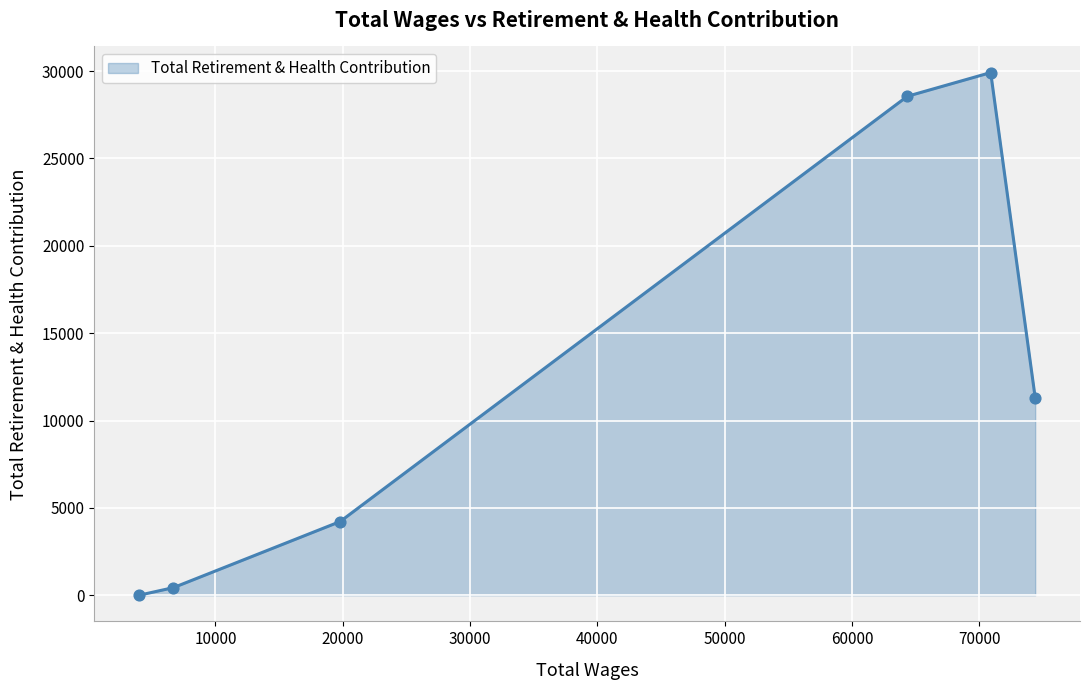

What is the difference between the second highest and second lowest values?

28123